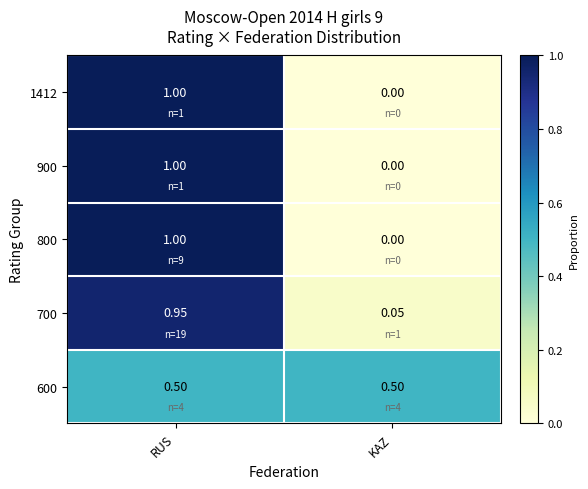

Rank the categories by 700 value from highest to lowest.

RUS, KAZ